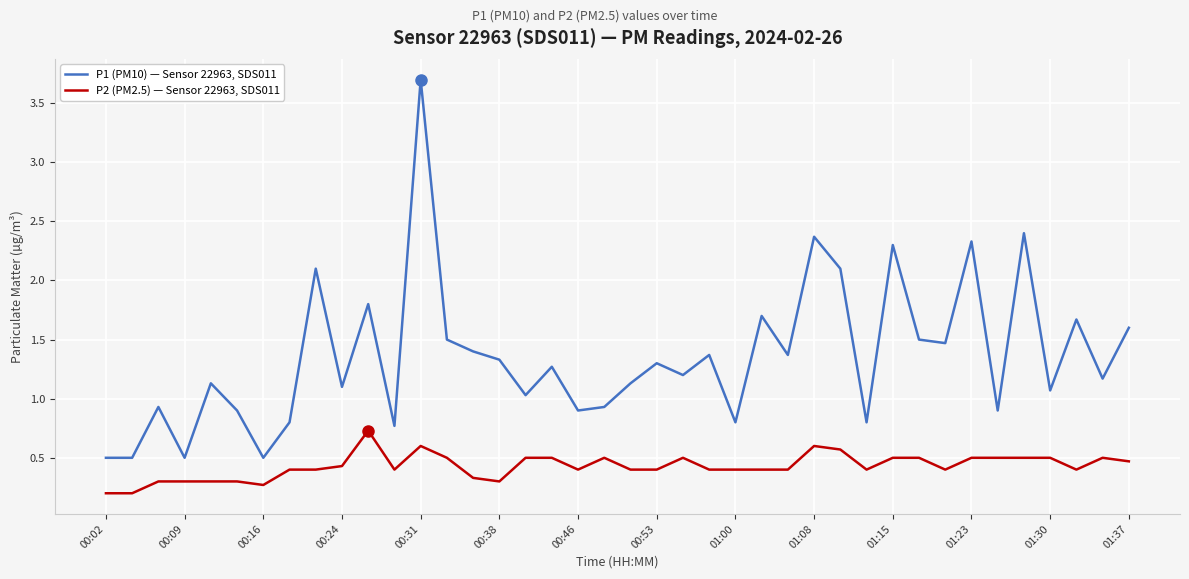

True or false: P1 (PM10) — Sensor 22963, SDS011 and P2 (PM2.5) — Sensor 22963, SDS011 intersect in this chart.

False